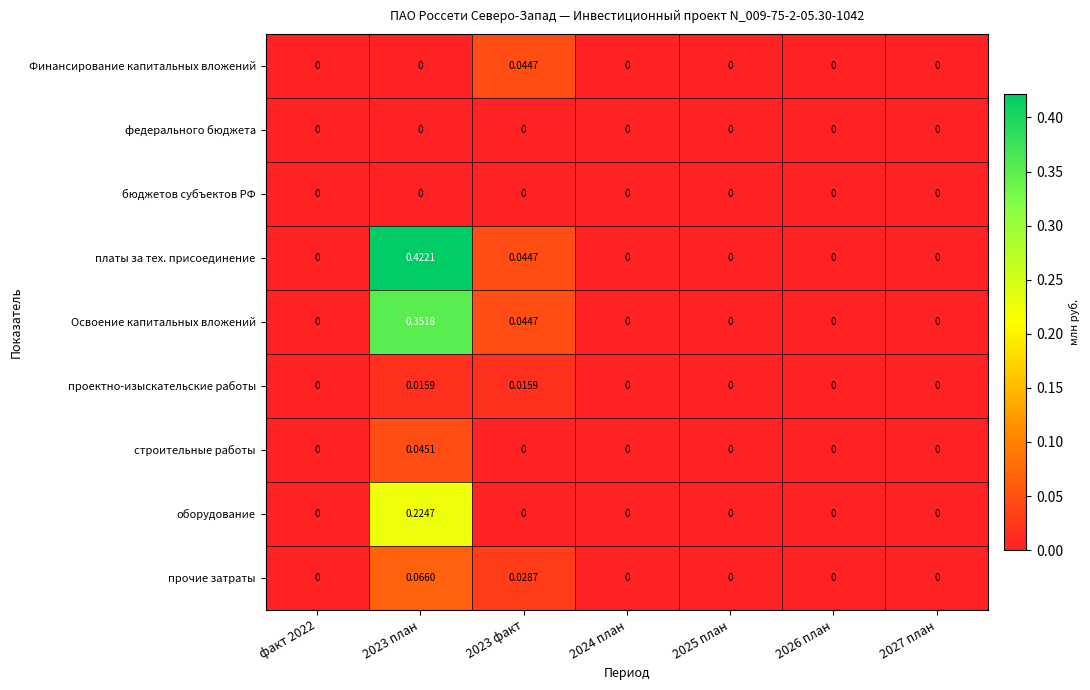

Which series has the largest total across all categories?

платы за тех. присоединение